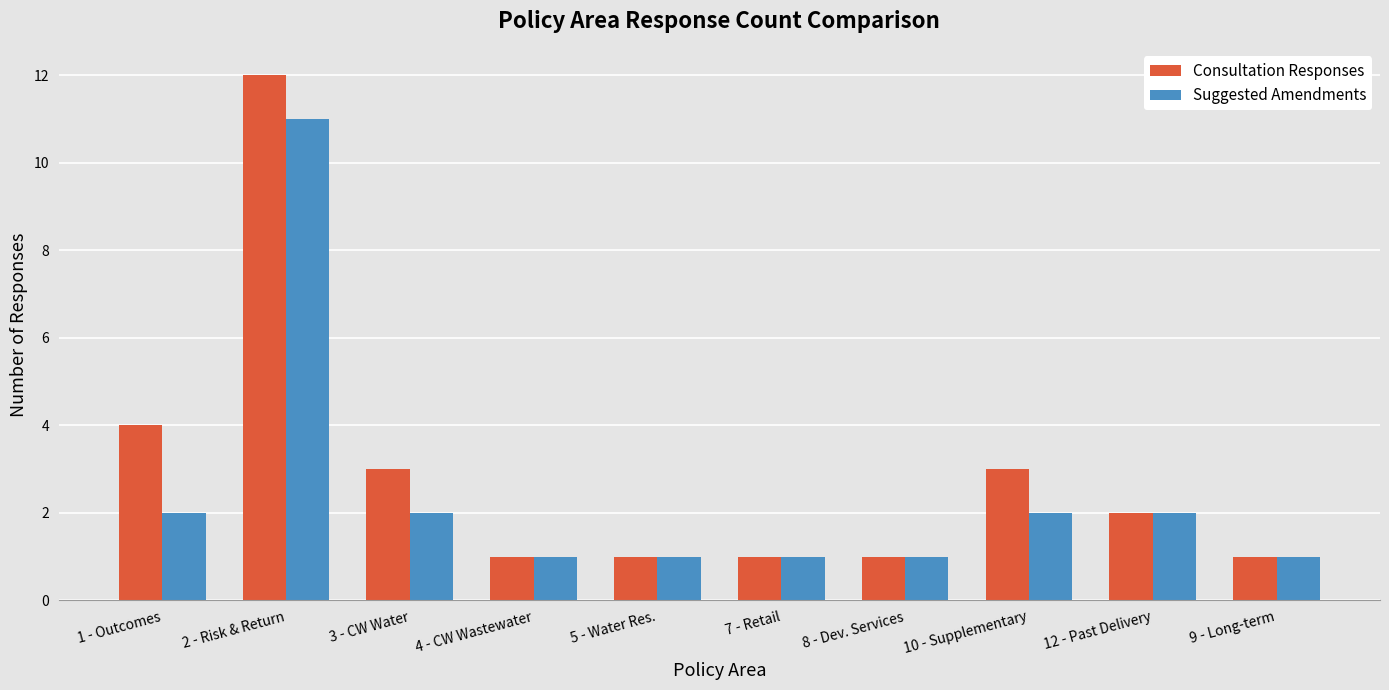

At how many categories does at least one series exceed 9?

1